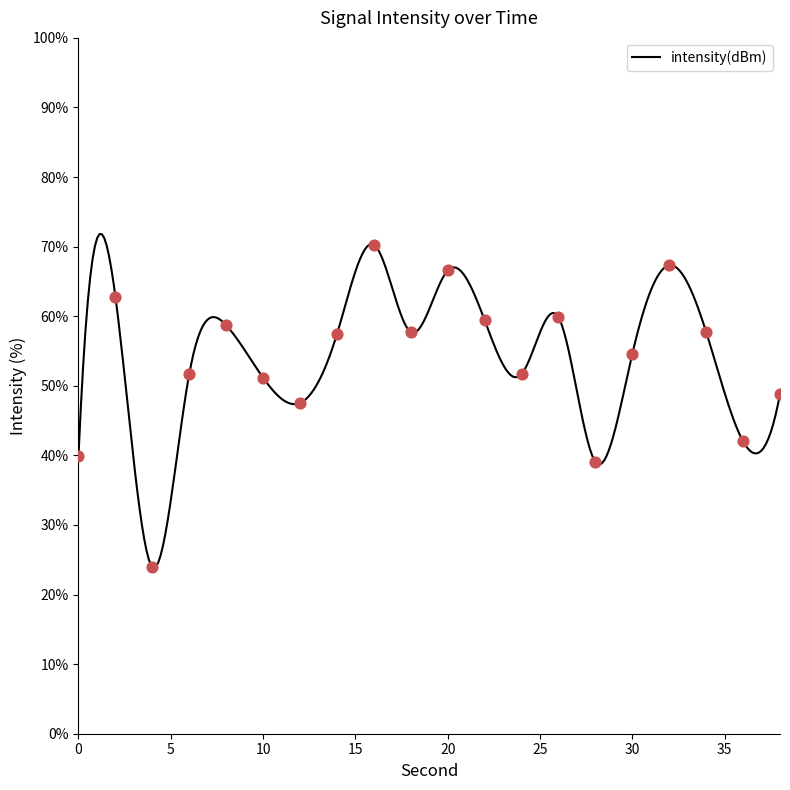

What is the change in value from 10 to 14?

+6.3